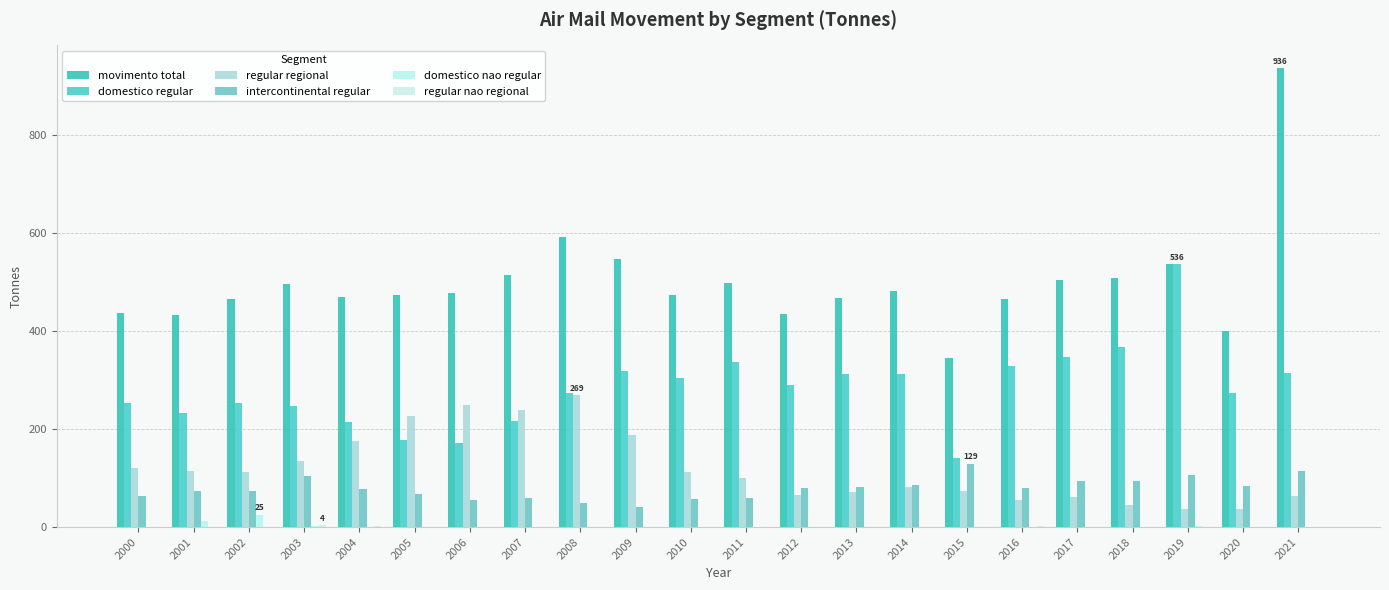

Reading left to right, transcribe all the data shown in this chart.

movimento total: 2000=438.0	2001=433.9	2002=466.0	2003=495.8	2004=469.0	2005=473.2	2006=477.6	2007=514.7	2008=593.4	2009=548.3	2010=473.1	2011=498.4	2012=435.3	2013=467.4	2014=481.7	2015=345.5	2016=466.8	2017=504.0	2018=507.8	2019=536.5	2020=400.3	2021=936.9
domestico regular: 2000=254.0	2001=233.1	2002=254.0	2003=247.4	2004=214.0	2005=178.6	2006=171.9	2007=216.8	2008=274.2	2009=319.5	2010=304.0	2011=338.0	2012=289.5	2013=312.3	2014=313.2	2015=140.5	2016=328.5	2017=348.3	2018=366.9	2019=536.5	2020=274.5	2021=314.6
regular regional: 2000=120.0	2001=114.9	2002=113.0	2003=135.0	2004=175.0	2005=227.6	2006=249.2	2007=238.5	2008=269.8	2009=188.3	2010=111.8	2011=100.1	2012=65.4	2013=72.6	2014=82.0	2015=74.5	2016=56.0	2017=61.7	2018=45.5	2019=38.1	2020=37.7	2021=63.6
intercontinental regular: 2000=63.0	2001=73.9	2002=74.0	2003=105.0	2004=77.0	2005=66.8	2006=56.4	2007=59.2	2008=49.2	2009=40.3	2010=57.0	2011=60.1	2012=80.0	2013=82.5	2014=86.5	2015=129.8	2016=80.7	2017=93.9	2018=94.9	2019=107.2	2020=84.5	2021=114.7
domestico nao regular: 2000=1.0	2001=12.0	2002=25.0	2003=3.0	2004=1.0	2005=0.2	2006=0.0	2007=0.1	2008=0.3	2009=0.3	2010=0.1	2011=0.1	2012=0.4	2013=0.0	2014=0.0	2015=0.0	2016=0.0	2017=0.0	2018=0.5	2019=2.2	2020=0.1	2021=0.4
regular nao regional: 2000=0.0	2001=0.0	2002=0.0	2003=4.0	2004=2.0	2005=0.0	2006=0.0	2007=0.0	2008=0.0	2009=0.0	2010=0.1	2011=0.0	2012=0.0	2013=0.0	2014=0.0	2015=0.0	2016=1.5	2017=0.0	2018=0.0	2019=0.0	2020=0.1	2021=0.0